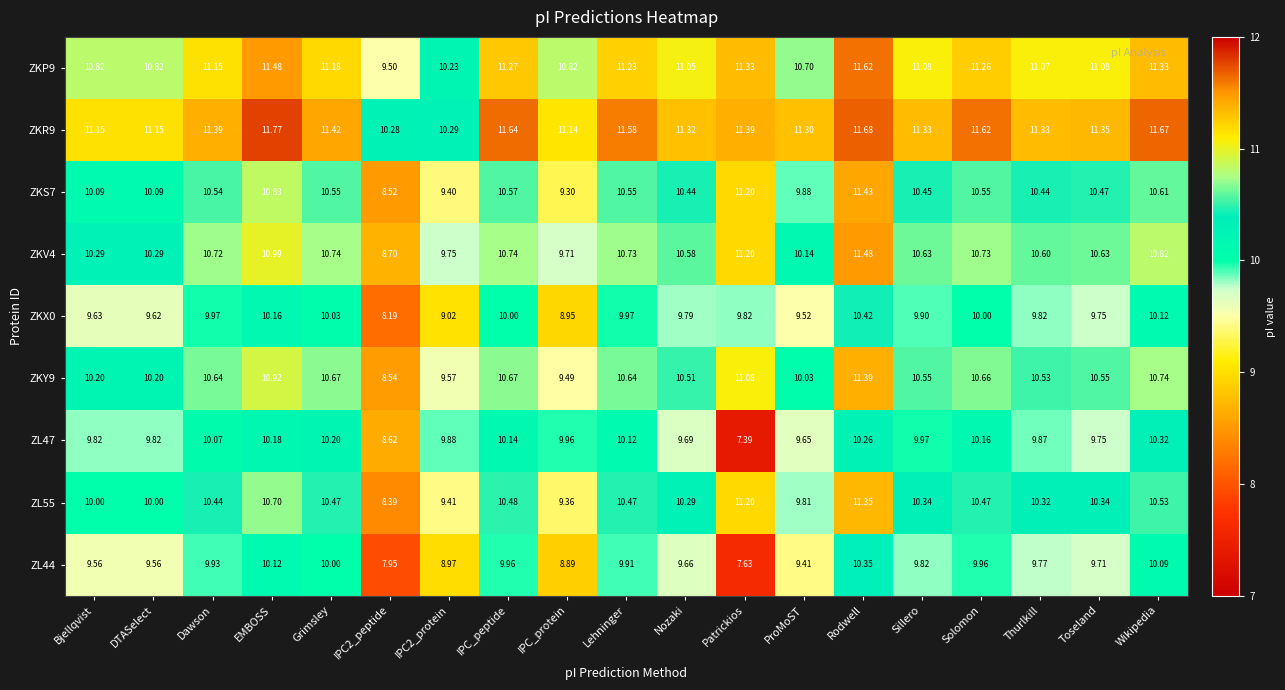

Which series has the widest spread of values?

ZL55